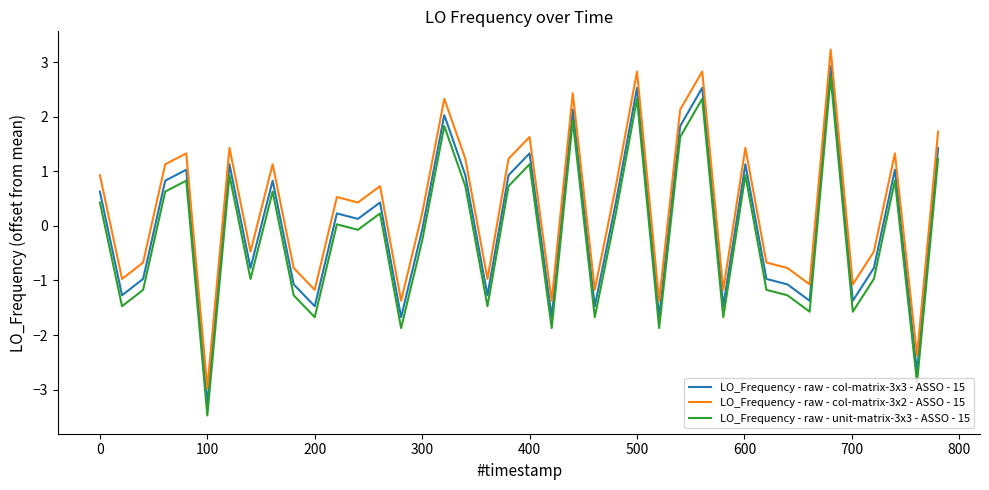

How many lines are shown in the chart?

3